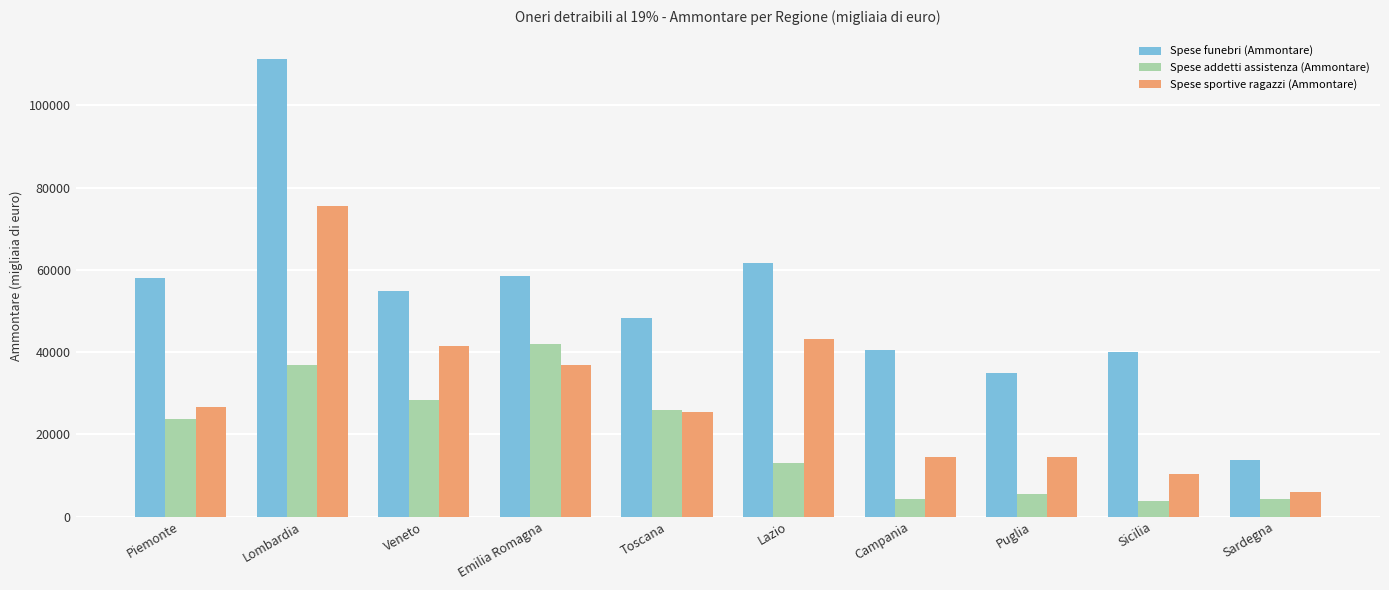

Which series has the largest range (max minus min)?

Spese funebri (Ammontare)